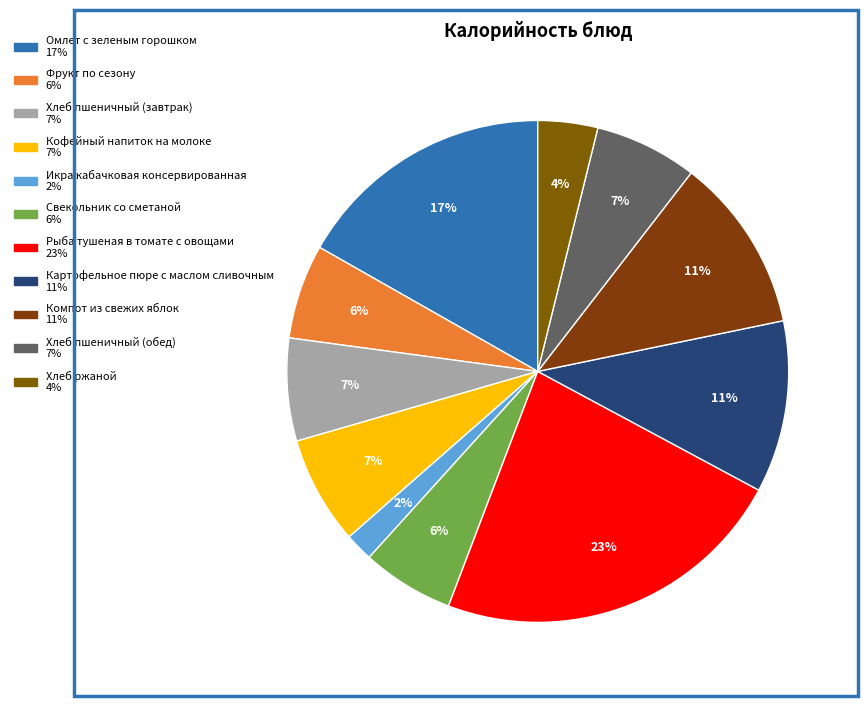

To the nearest percent, what portion does Свекольник со сметаной represent?

6%